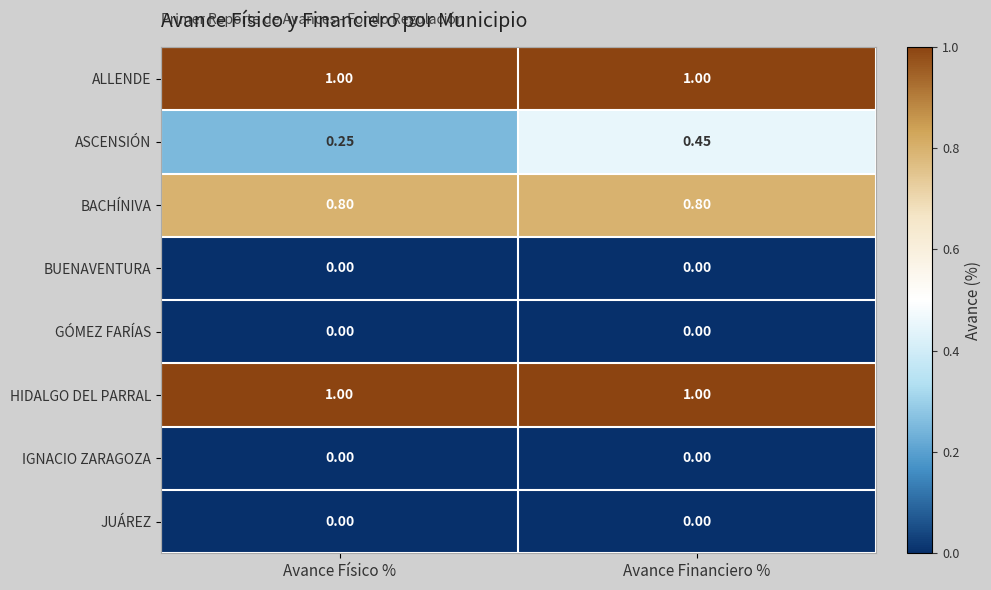

At how many categories does at least one series exceed 0?

2